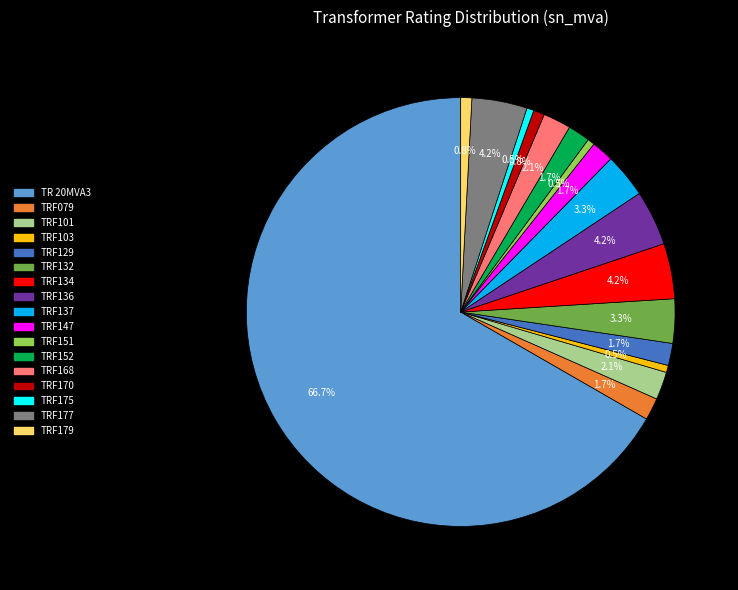

Count the number of slices in the pie.

17